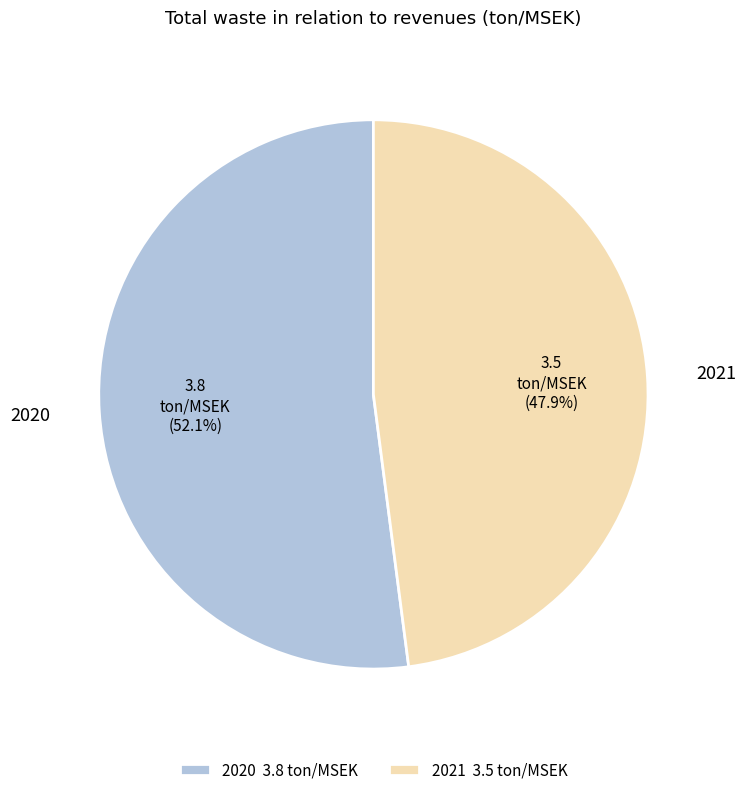

Which has a higher value, 2021 or 2020?

2020